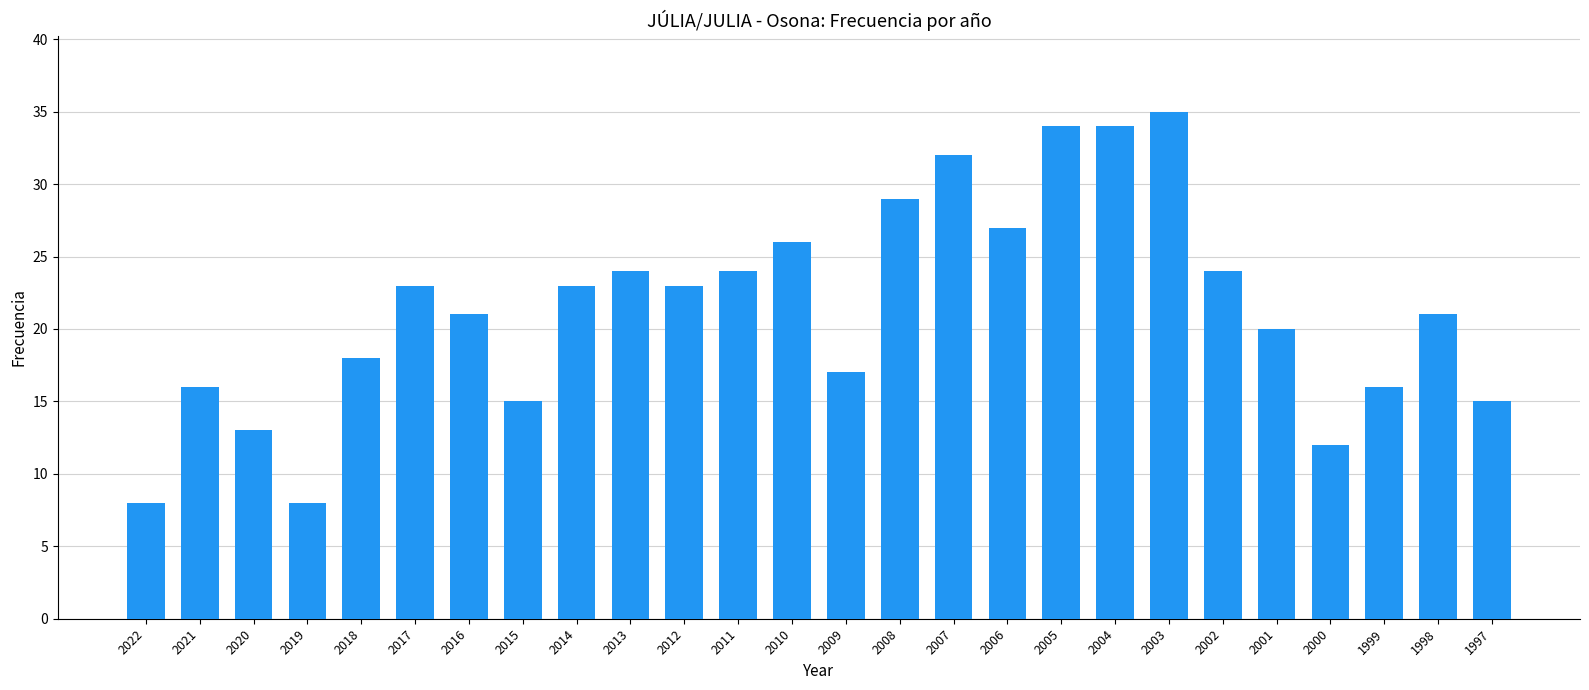

How many values are below 23?

13